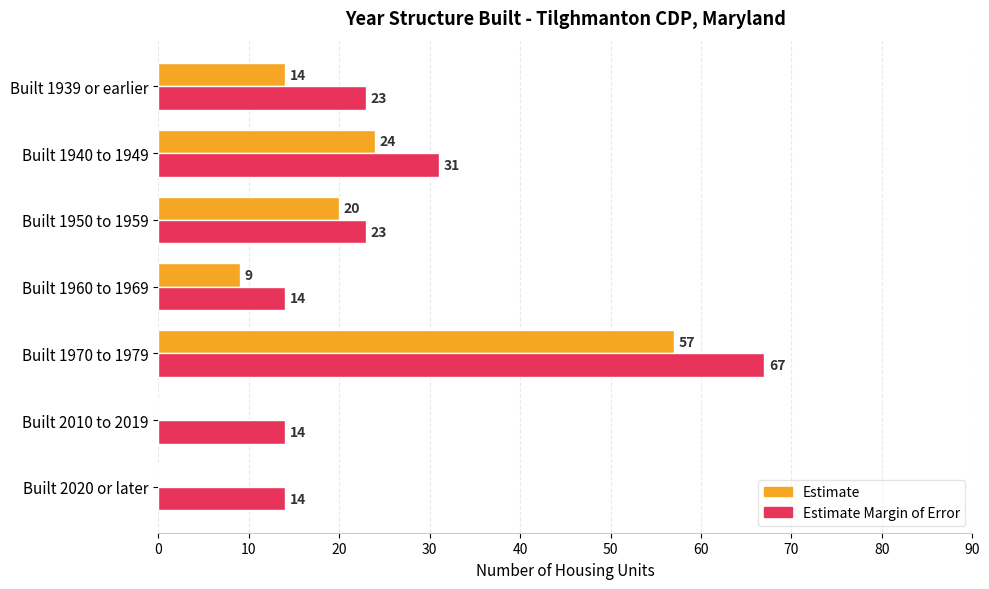

What is the average value of the Estimate Margin of Error series?

27